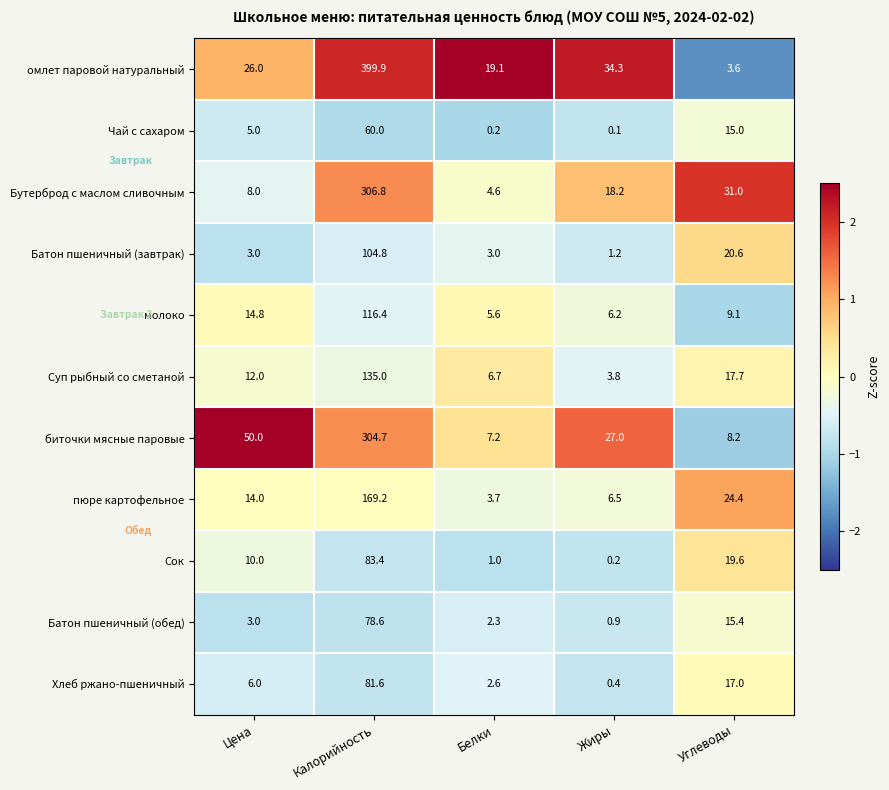

What is the approximate value of Батон пшеничный (завтрак) at Жиры?

1.2